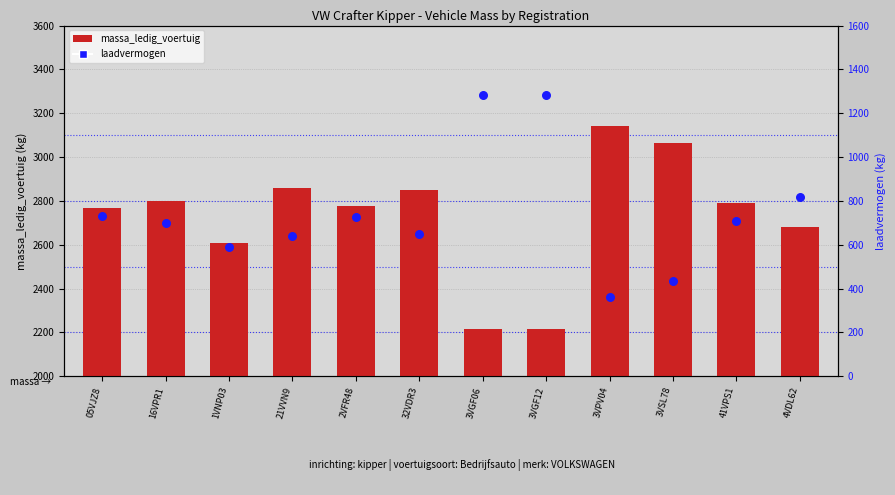

What is the total value across all series at 3VGF06?

3500